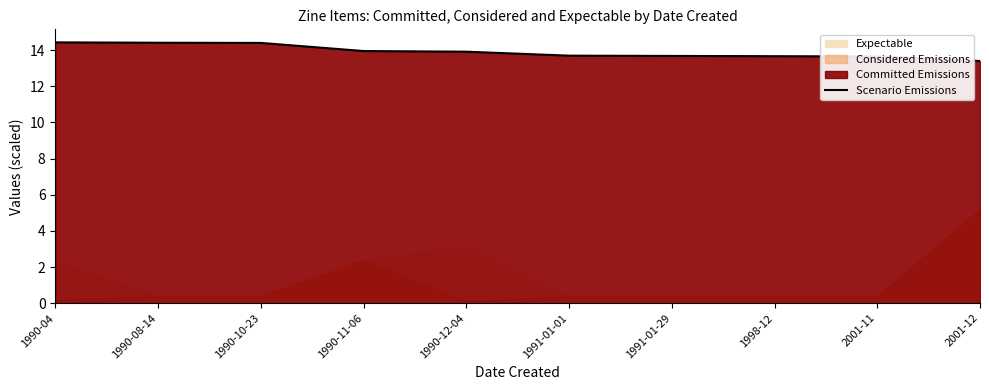

What is the value of the 10th point from the left?

13.4